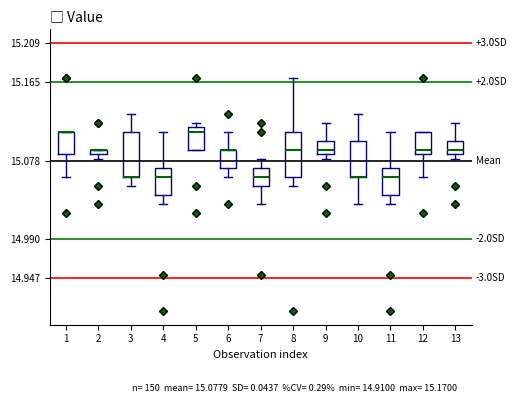

Where does the upper whisker of the box at x = 8 end on the y-axis? The values are not printed on the chart, so give them approximately, as read against the axis.

15.170